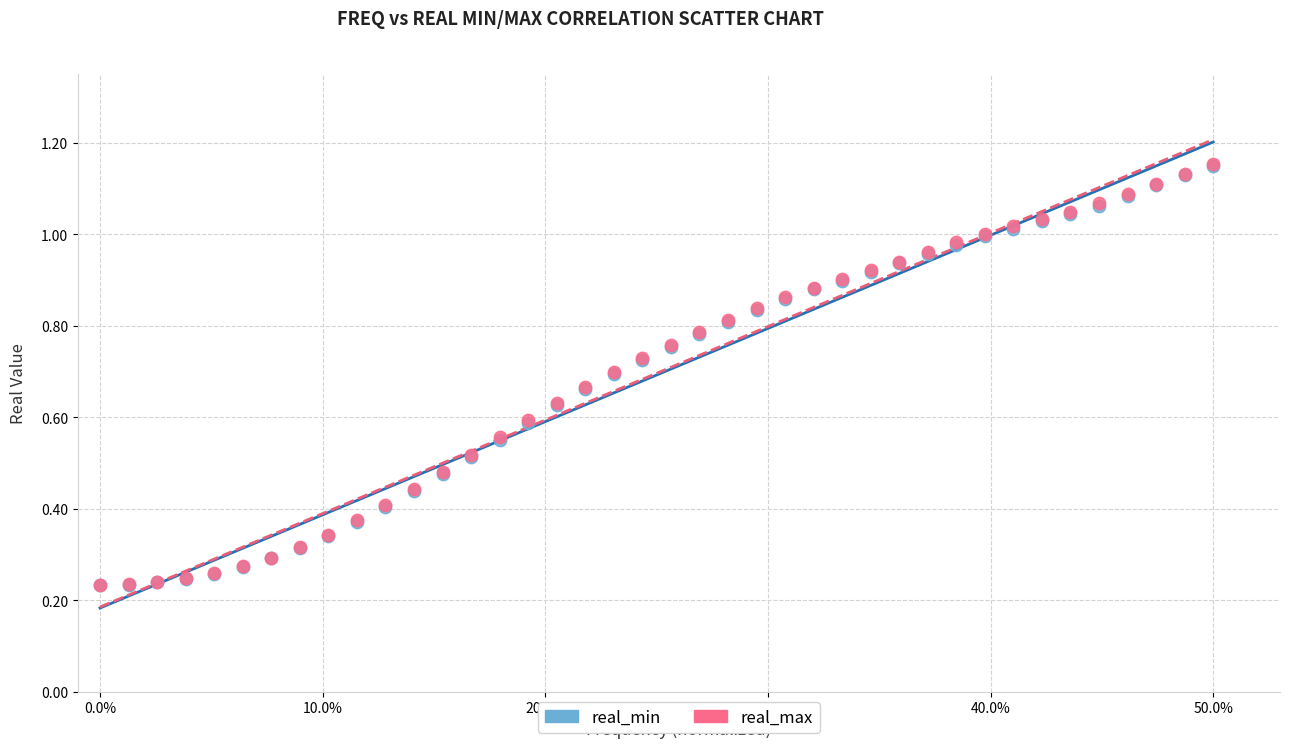

What are all the series names shown in the legend?

real_min, real_max